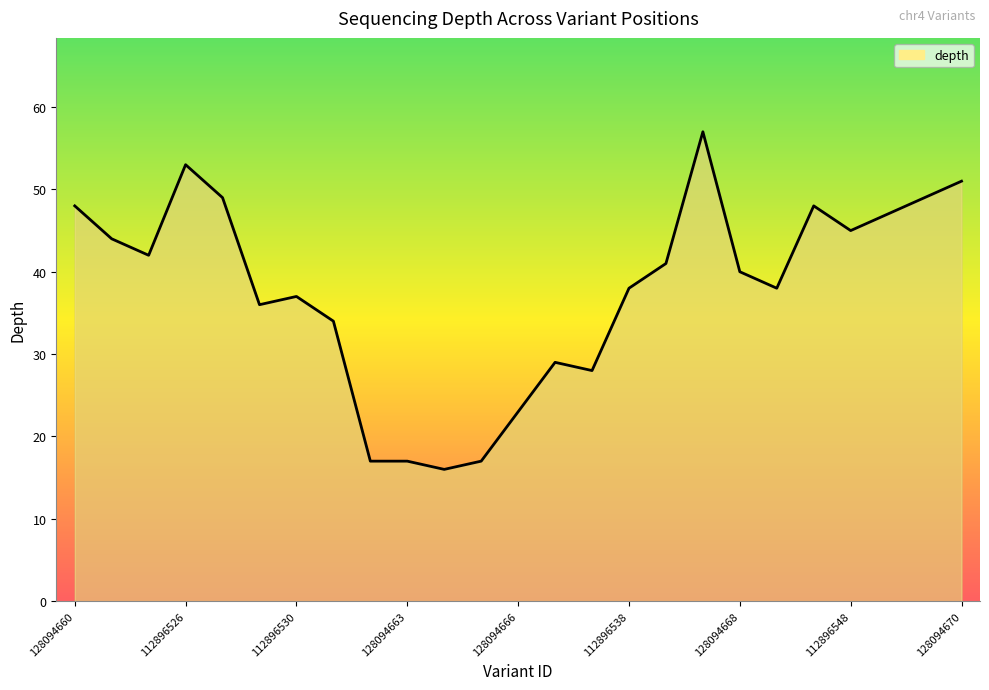

What is the difference between the maximum and minimum values?

41